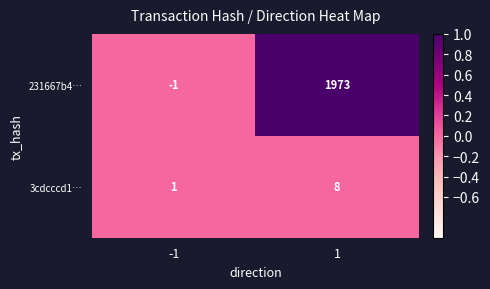

At which category is the sum across all series the highest?

1